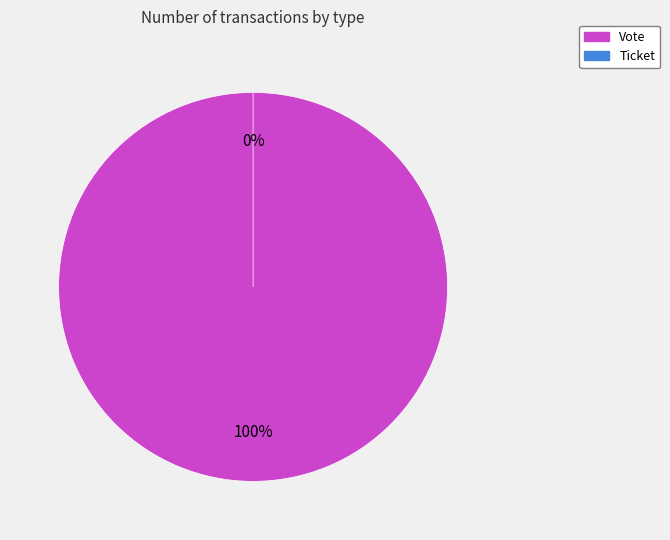

How many slices are in this pie chart?

2